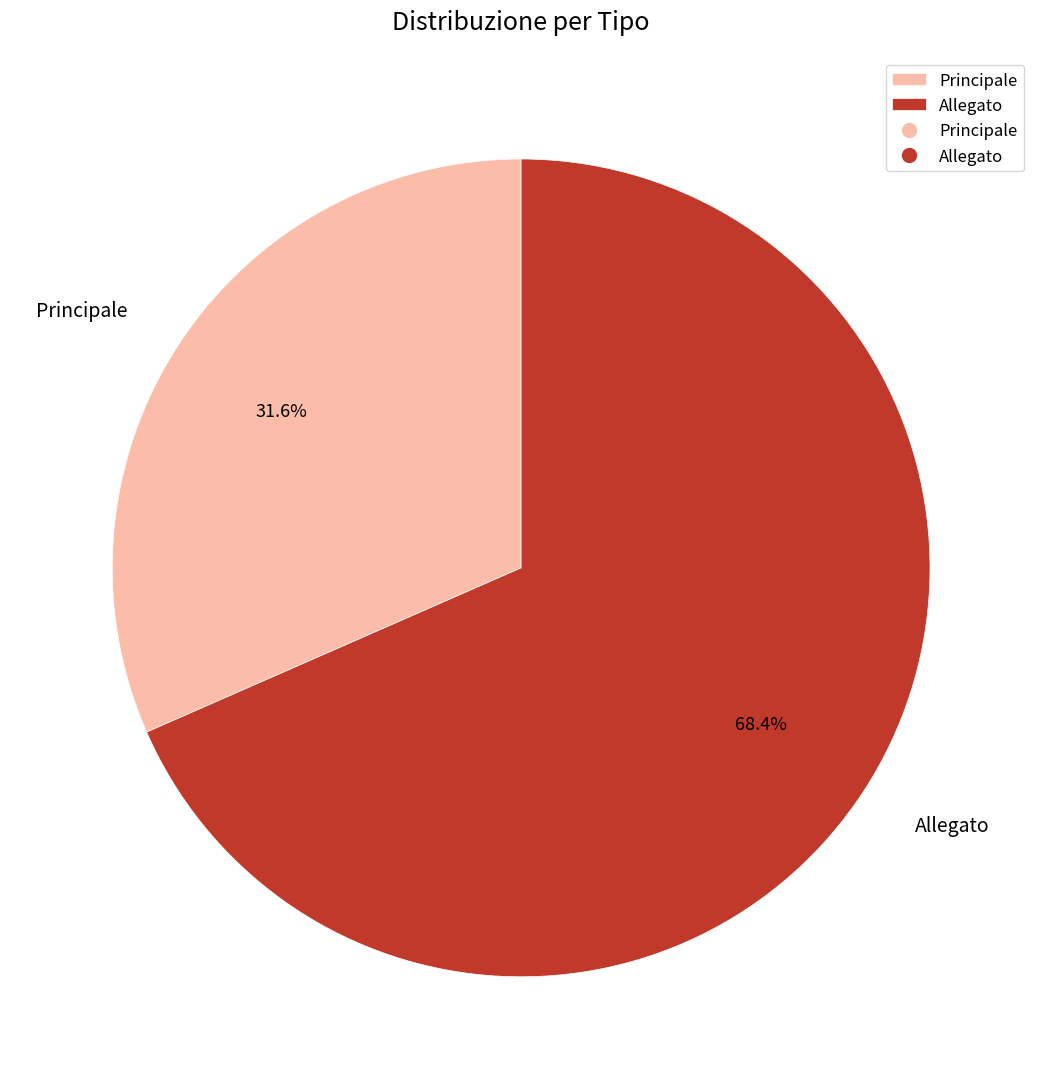

What is the total percentage of Principale and Allegato?

100.0%